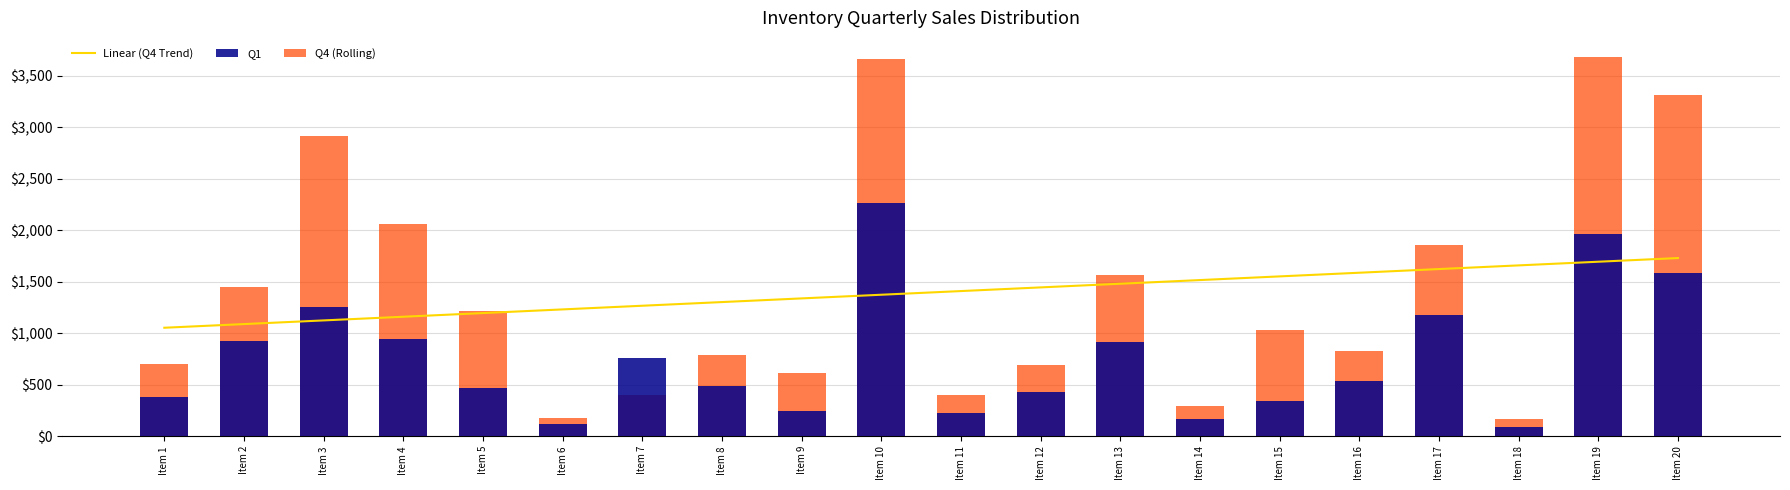

At which category does the chart reach its peak across all series?

Item 19